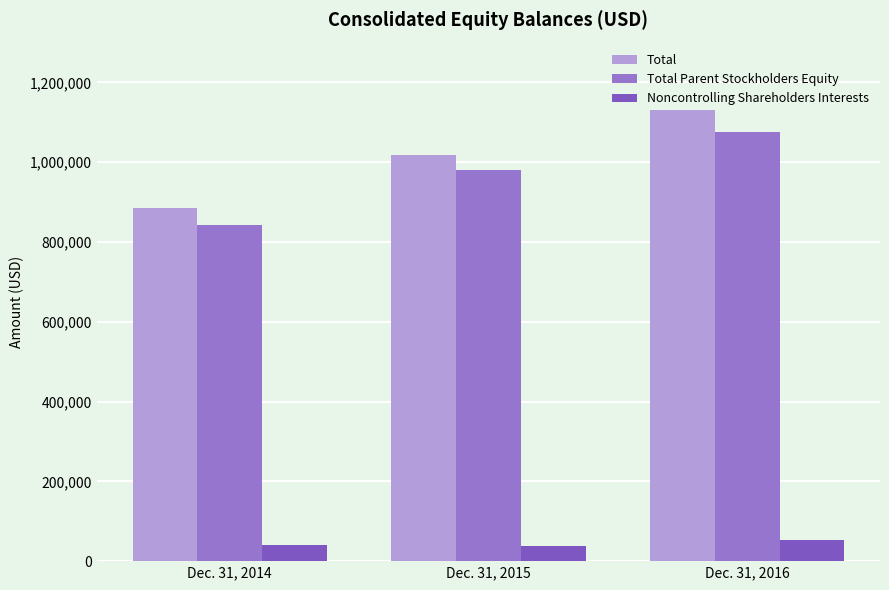

How many categories are shown in the chart?

3